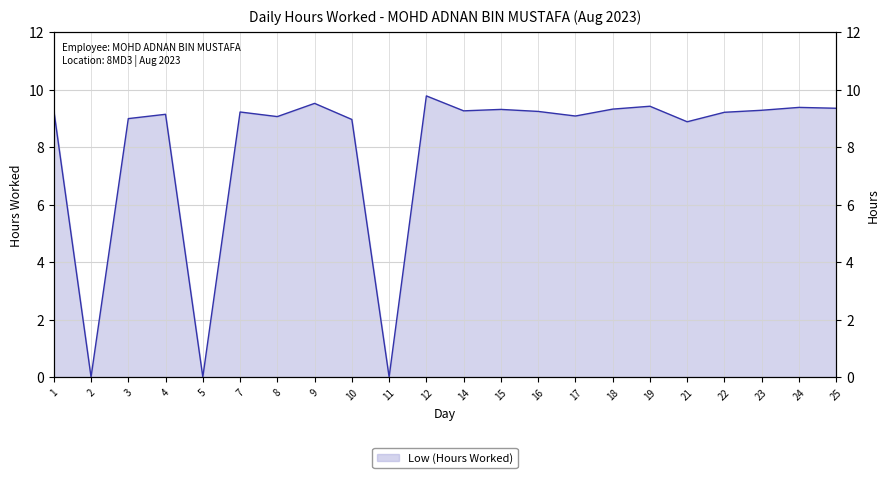

List the labels in order of value, largest first.

12, 9, 19, 24, 25, 18, 15, 1, 23, 14, 16, 7, 22, 4, 17, 8, 3, 10, 21, 2, 5, 11